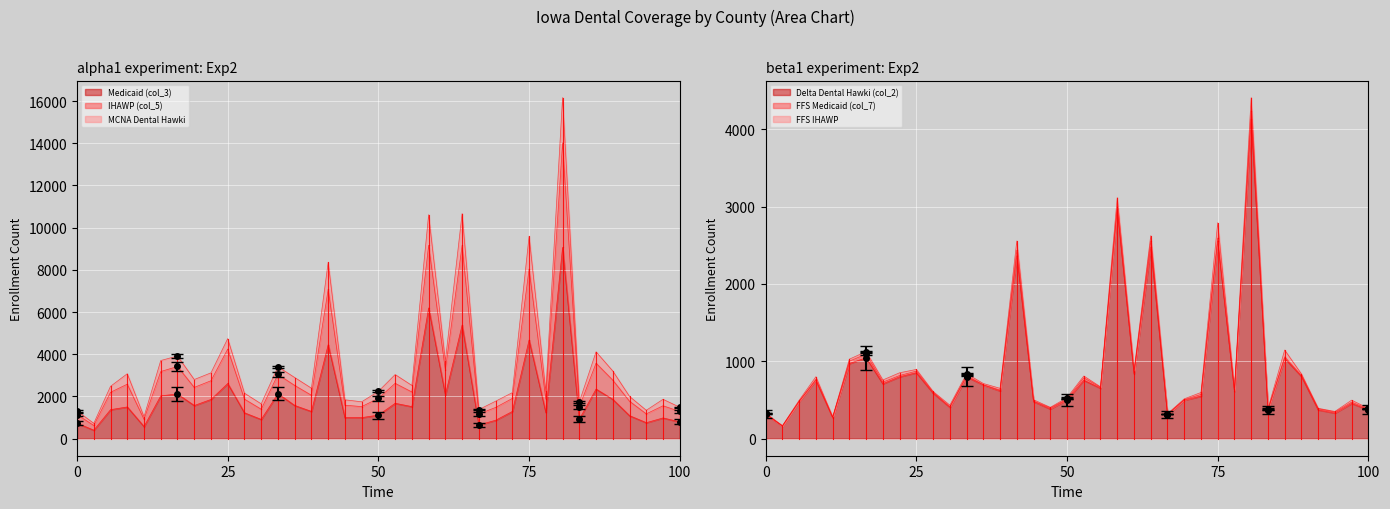

At which category does the chart reach its minimum across all series?

ADAMS